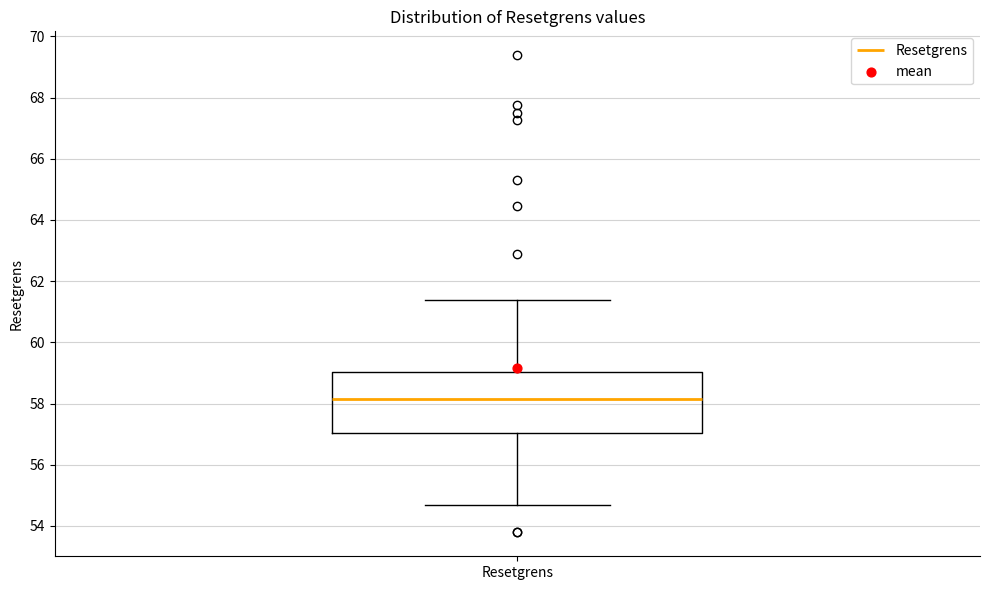

Where is the lower edge of the box for Resetgrens on the y-axis? The values are not printed on the chart, so give them approximately, as read against the axis.

57.0